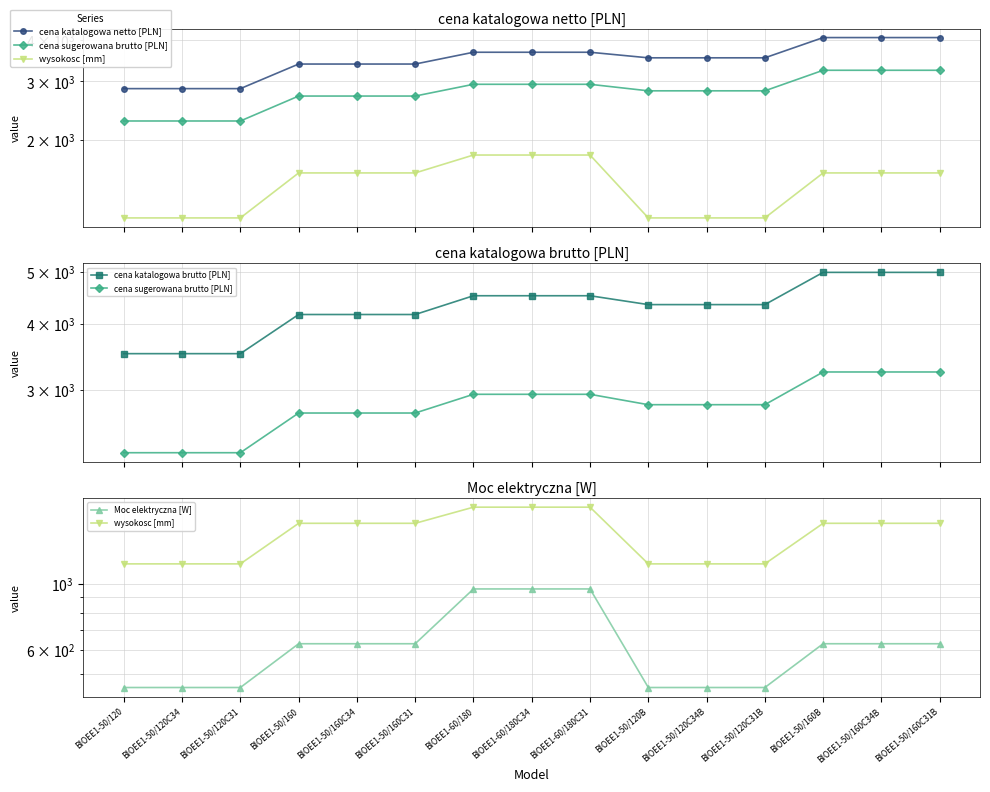

Between BIOEE1-50/120B and BIOEE1-50/160C31, which is larger?

BIOEE1-50/120B